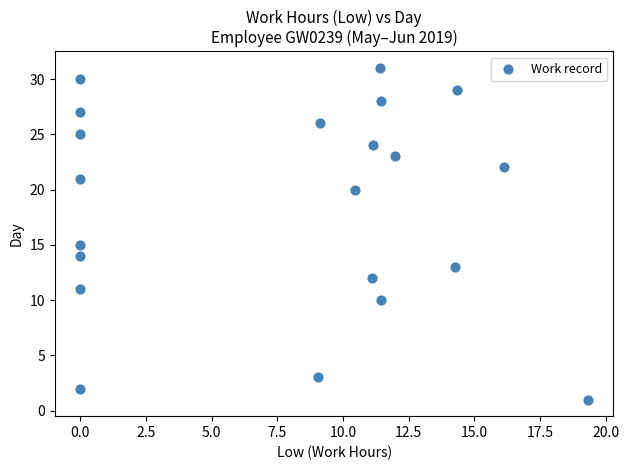

What Y value in the scatter plot is closest to 16?

15